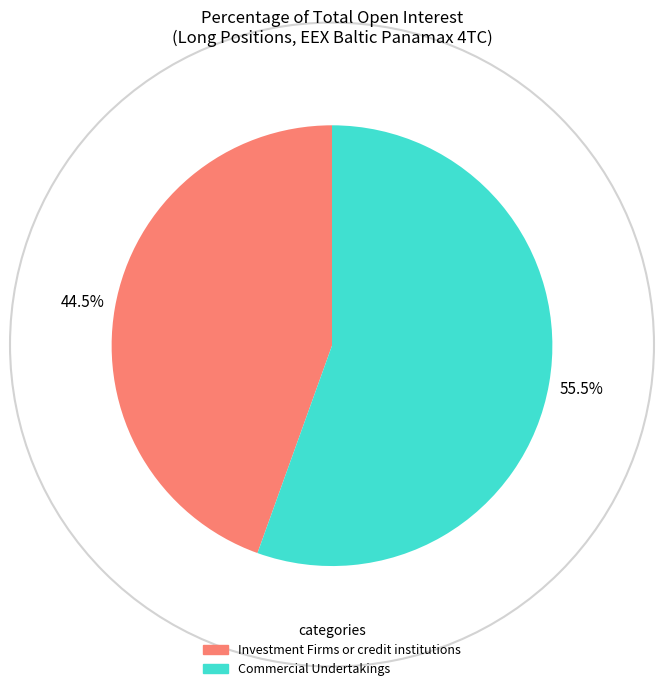

How many slices are in this pie chart?

2